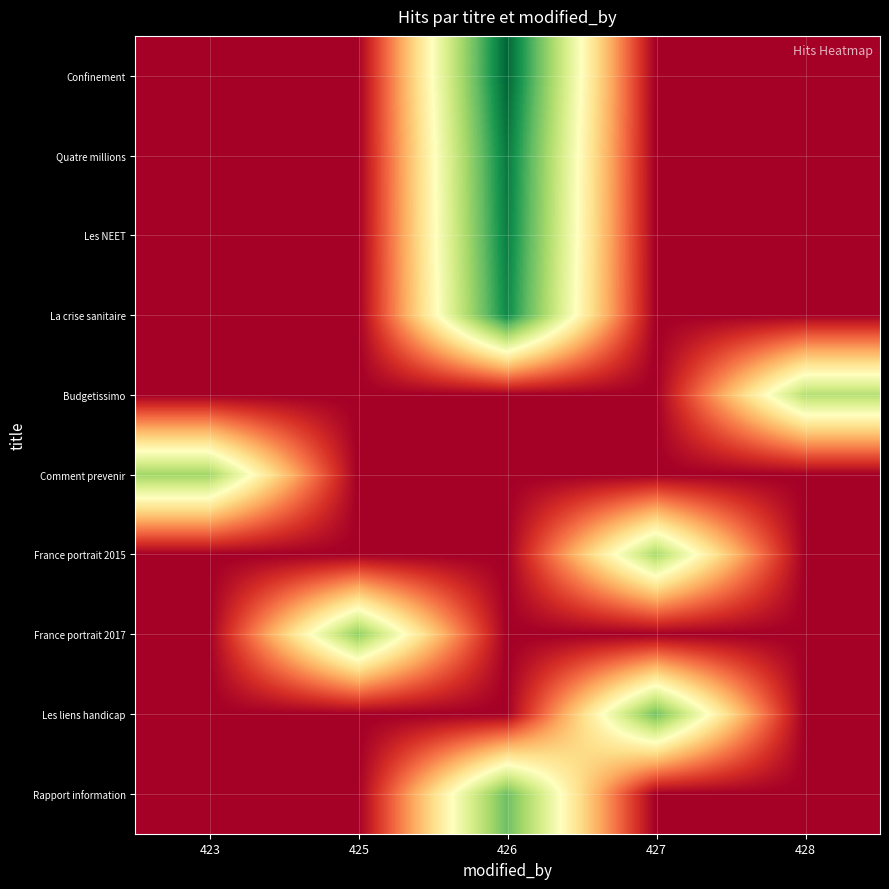

What is the maximum value shown in the chart?

15443